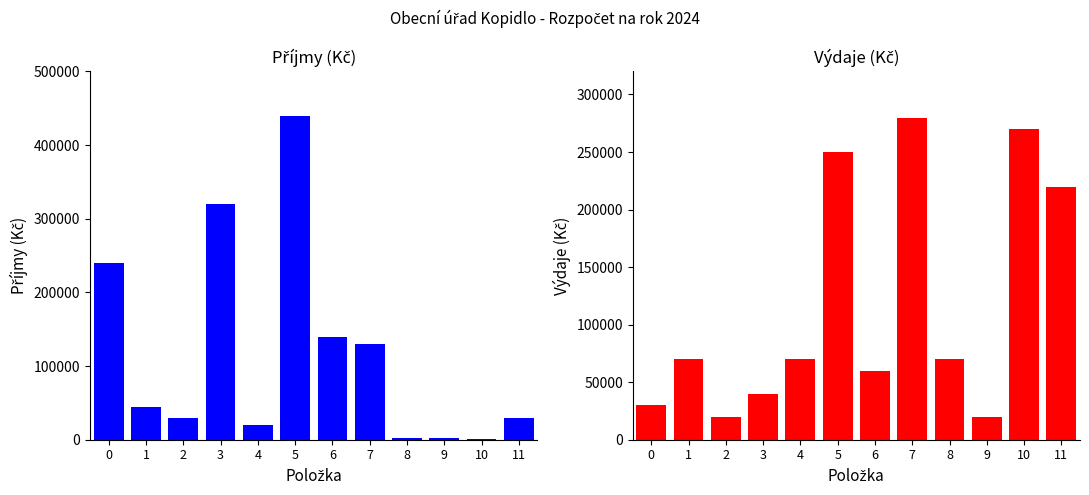

What is the total value across all series at 2?

50000